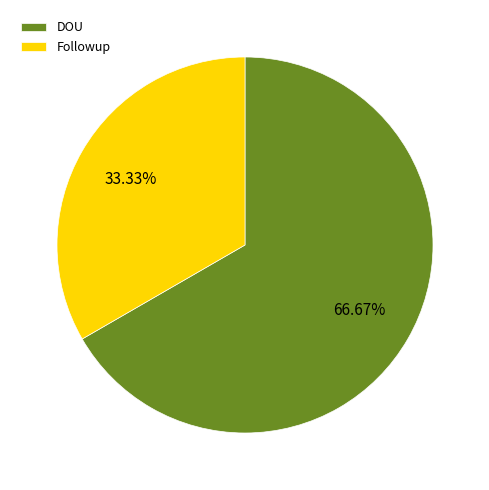

What is the majority slice?

DOU